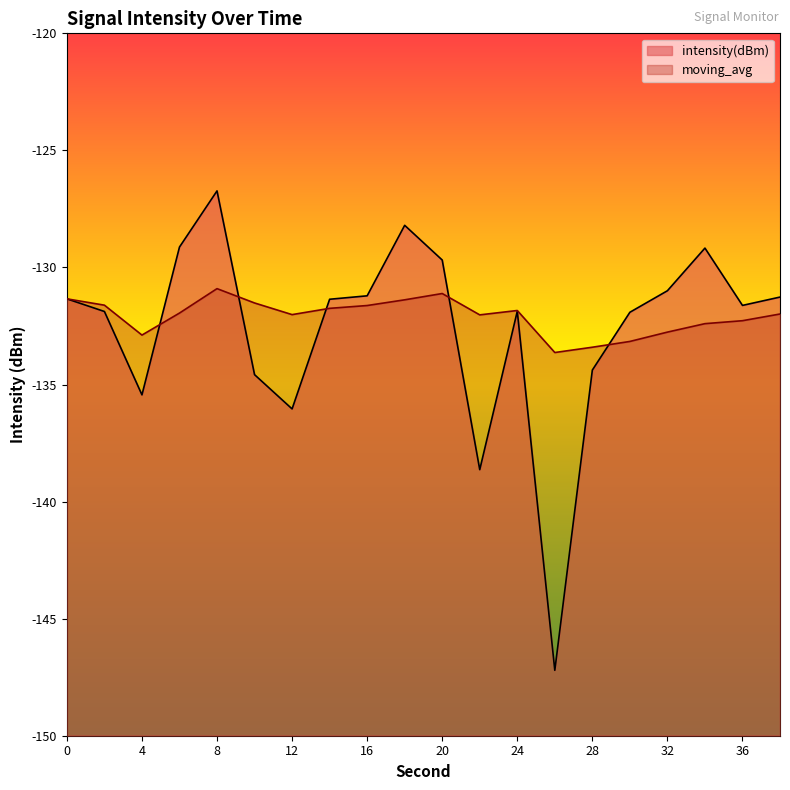

What is the maximum value for intensity(dBm)?

-126.7